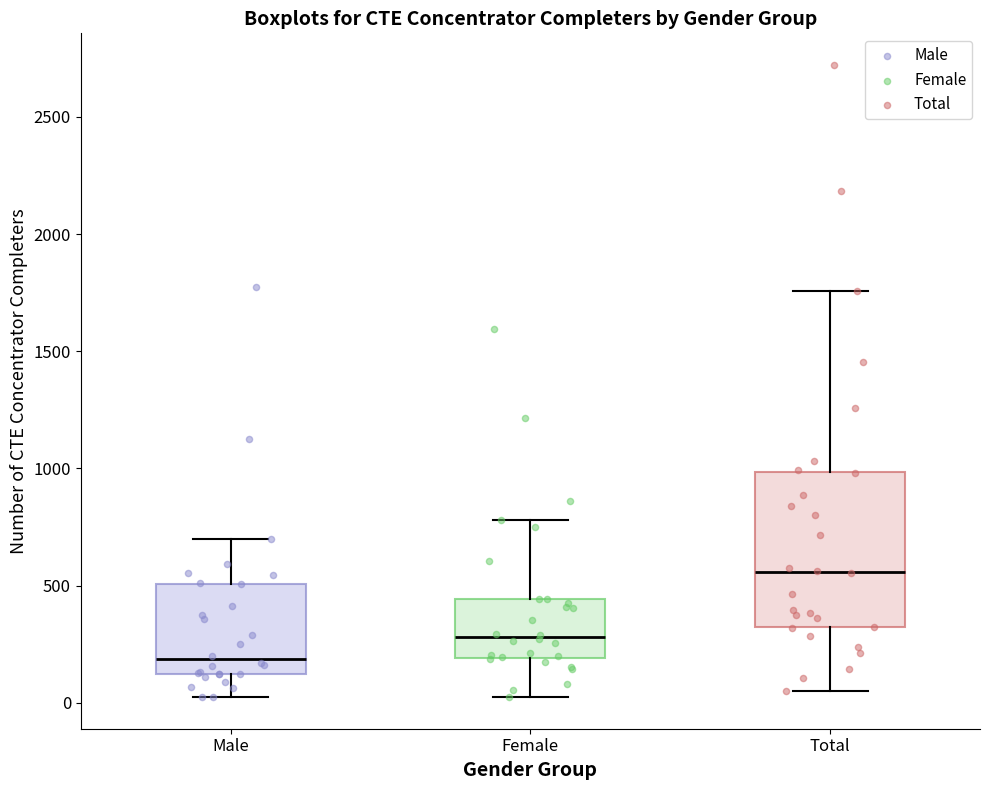

Reading left to right, read every box against the y-axis: the position of its median line, the range the box covers, and the ends of its whiskers. The values are not printed on the chart, so give them approximately, as read against the axis.

Male: median 200, box 100 to 500, whiskers 0 to 700
Female: median 300, box 200 to 450, whiskers 50 to 800
Total: median 550, box 300 to 1000, whiskers 50 to 1750